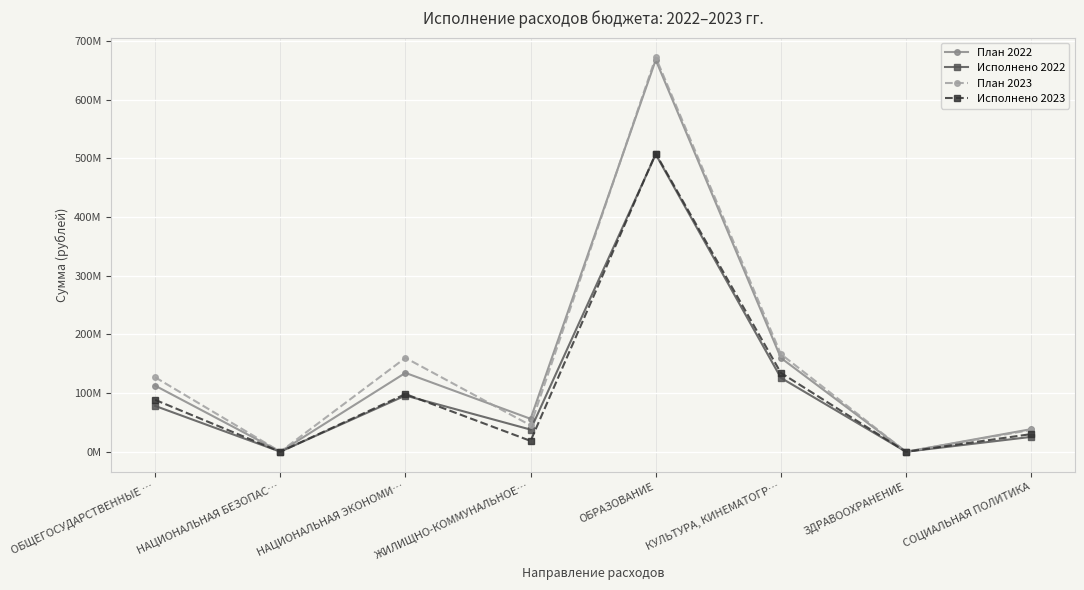

Does the chart have visible grid lines?

Yes